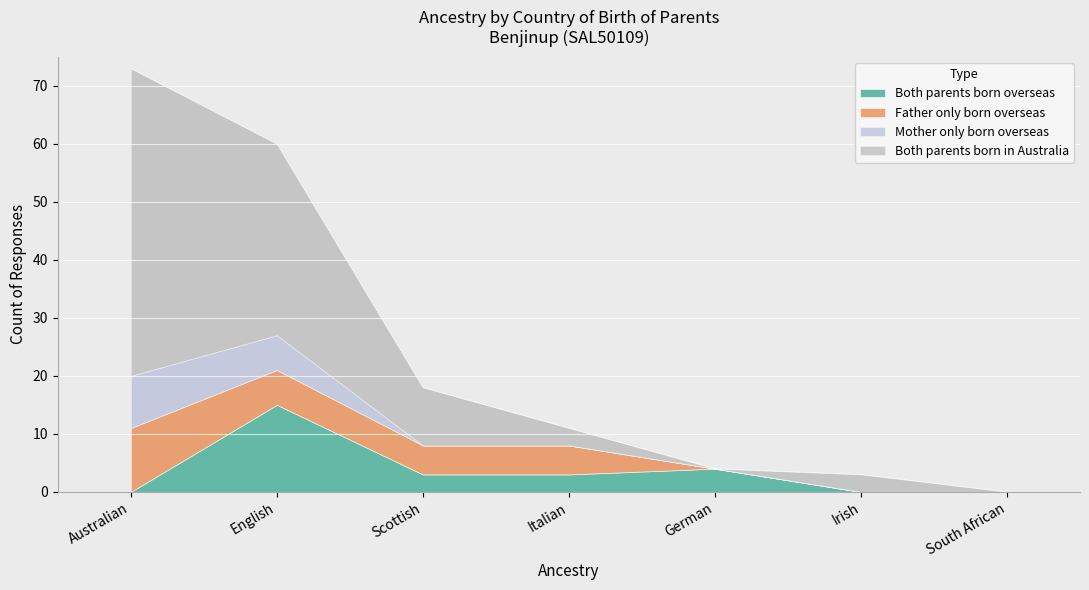

How many data points does each series have?

7